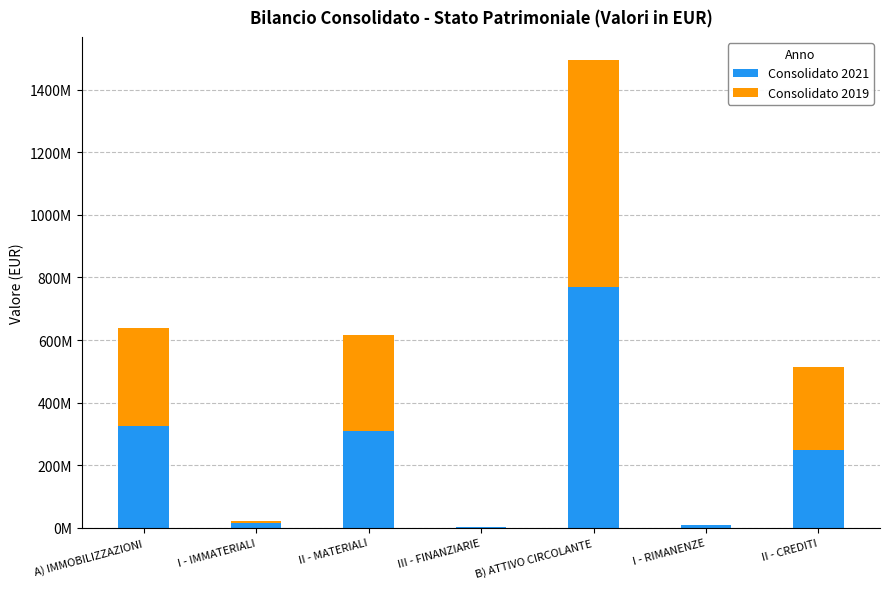

What is the label of the 3rd bar from the left?

II - MATERIALI